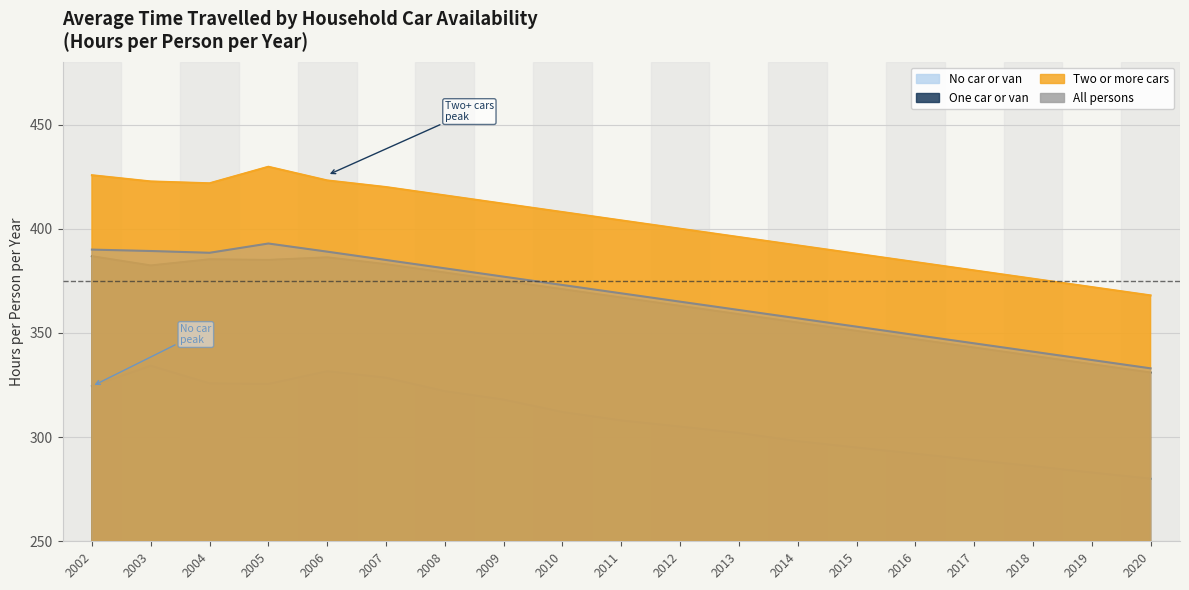

Where is the first local minimum for One car or van?

2003